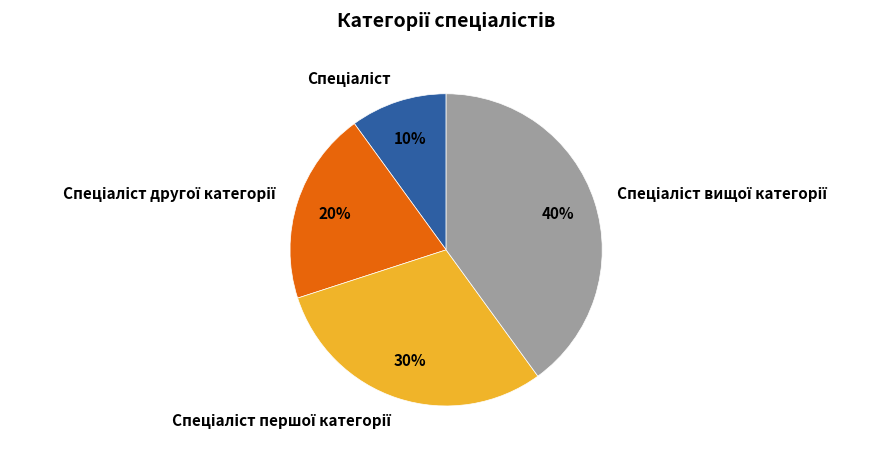

To the nearest percent, what is the difference between the largest and smallest slice percentages?

30%